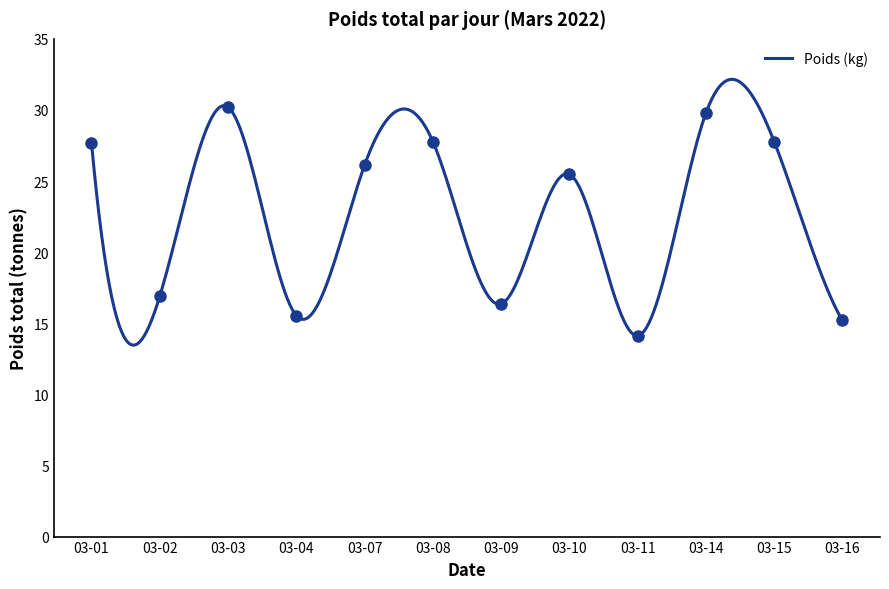

True or false: the data has more than 0 interior local peaks.

True